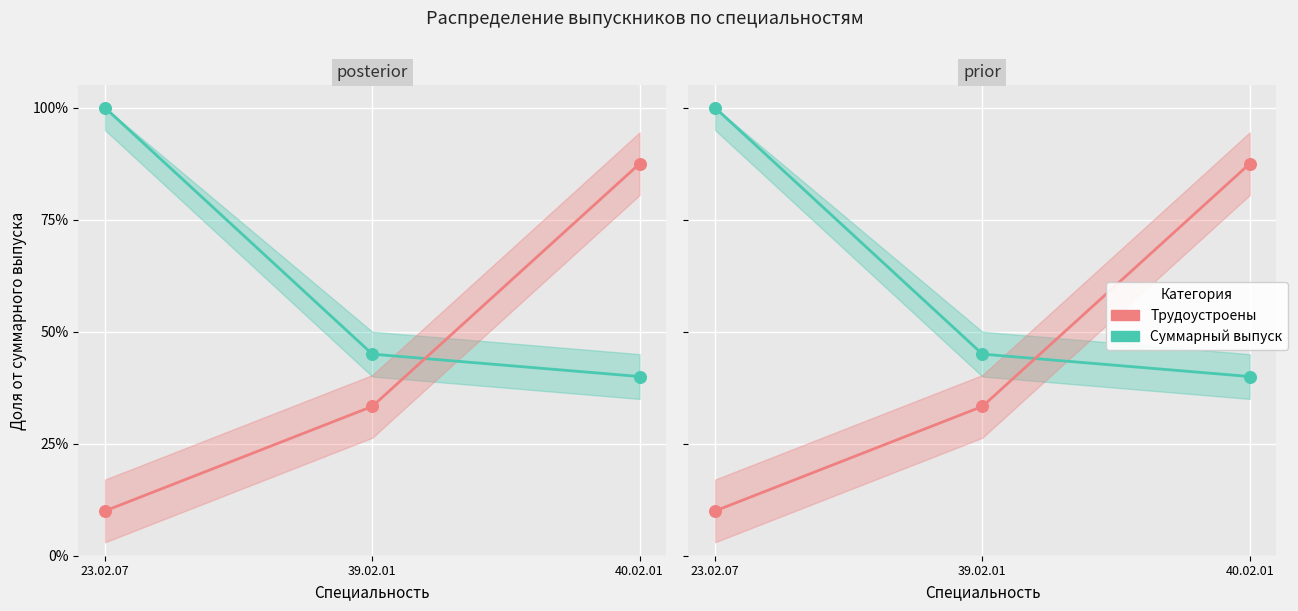

Which series reaches the maximum Y coordinate?

Суммарный выпуск